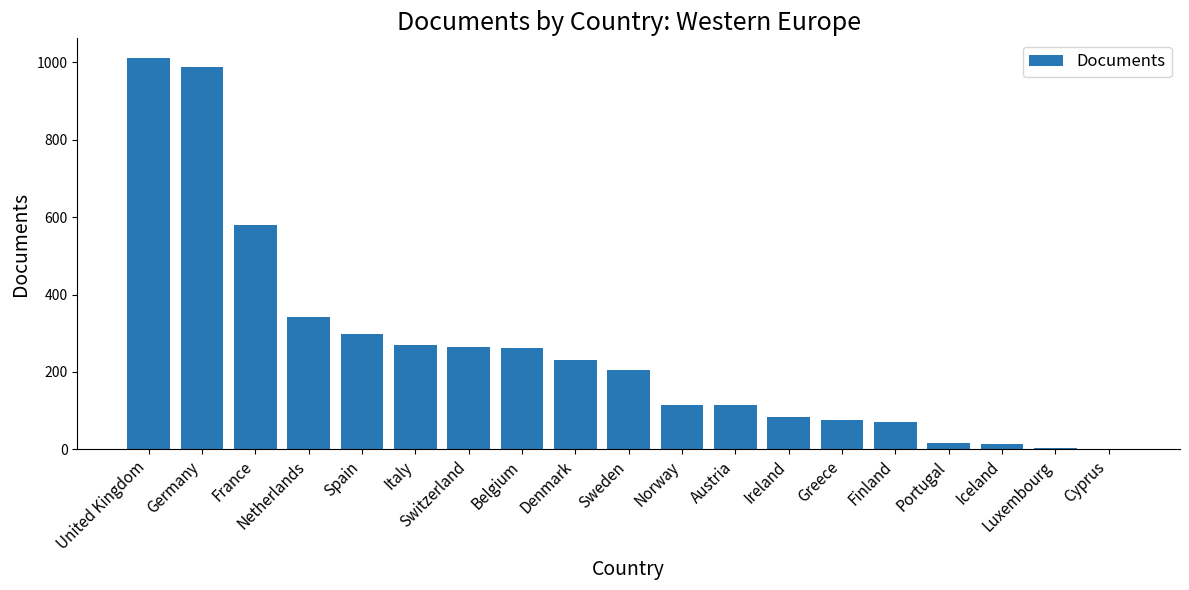

Is it true that the value at Switzerland is 390?

False